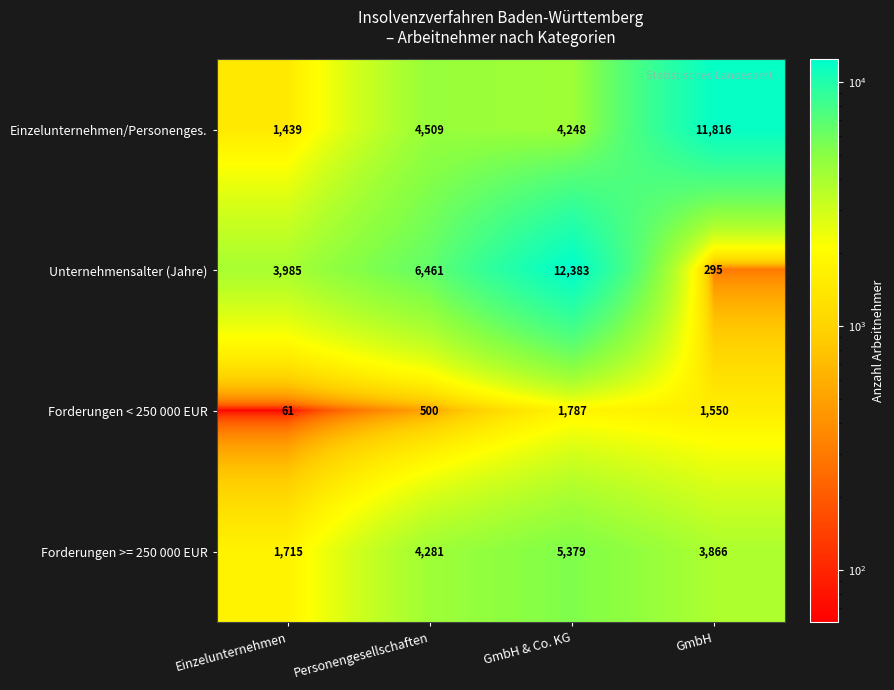

The value of Forderungen >= 250 000 EUR at Personengesellschaften is 6698. True or false?

False